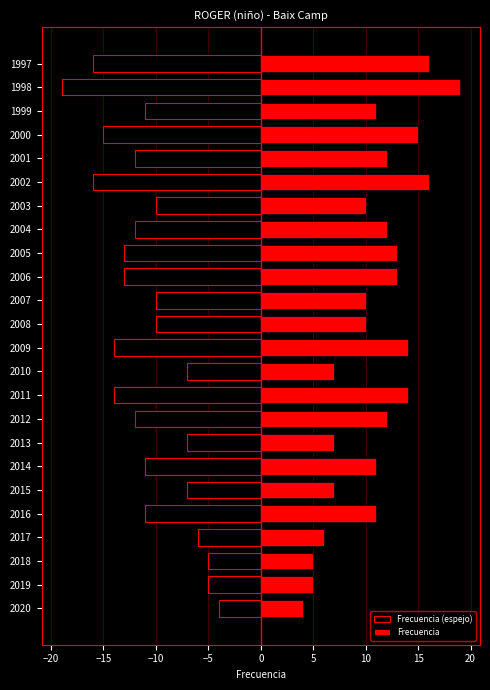

Which has a higher value, 2004 or 2003?

2003